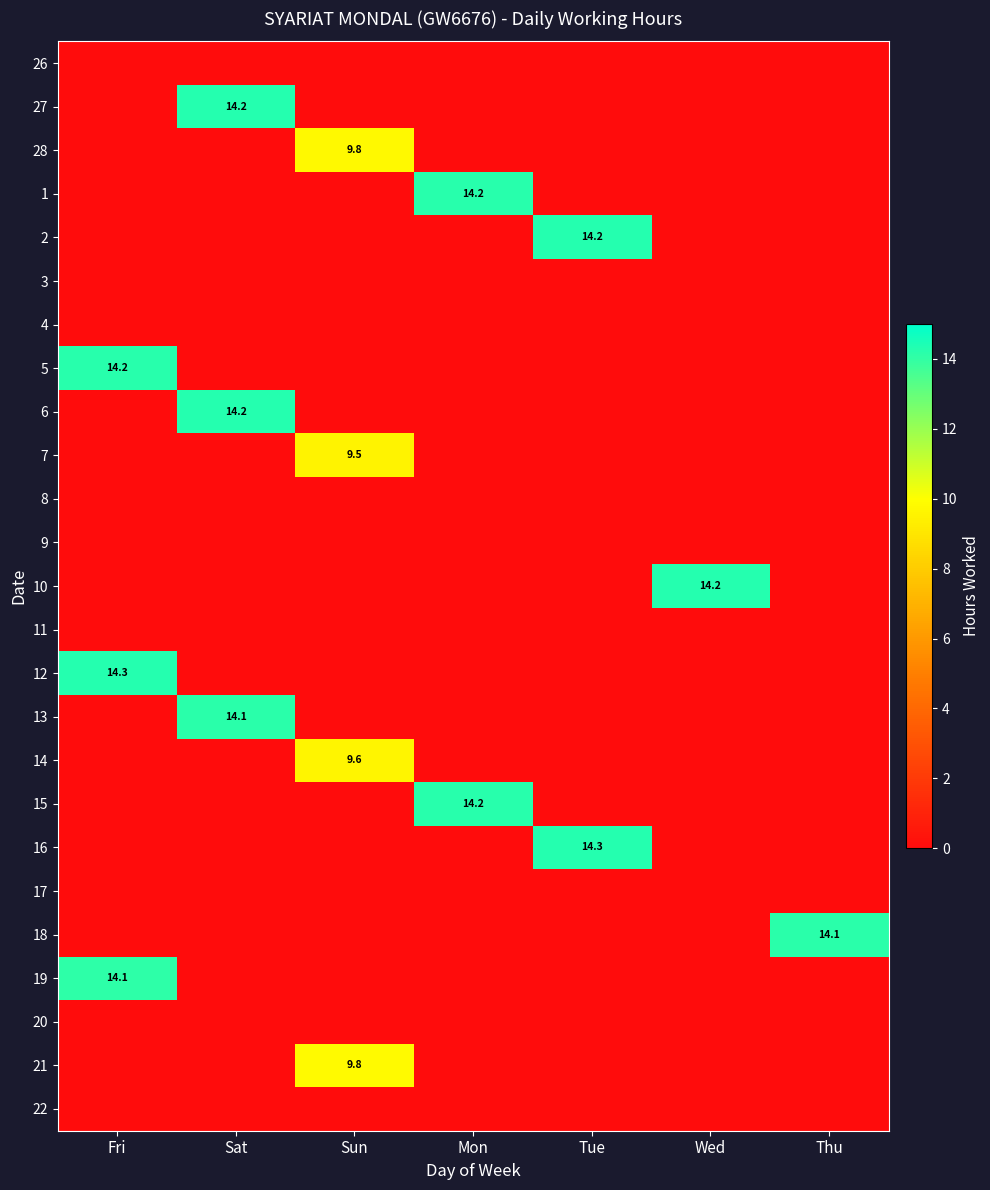

List the series in order of their peak value, lowest first.

26, 3, 4, 8, 9, 11, 17, 20, 22, 7, 14, 28, 21, 19, 13, 18, 5, 1, 15, 27, 2, 6, 10, 16, 12